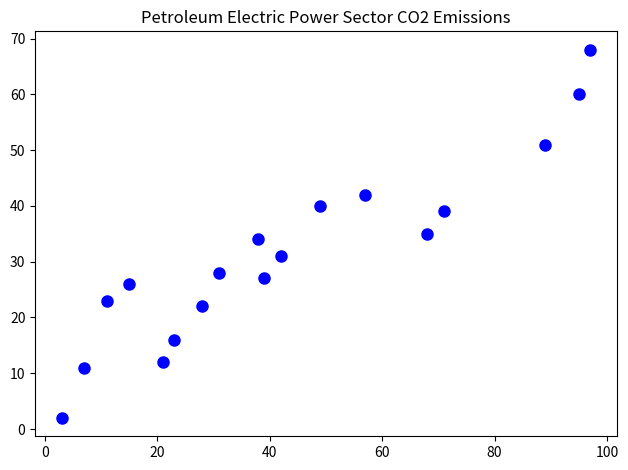

What is the range of X values (max minus min)?

94